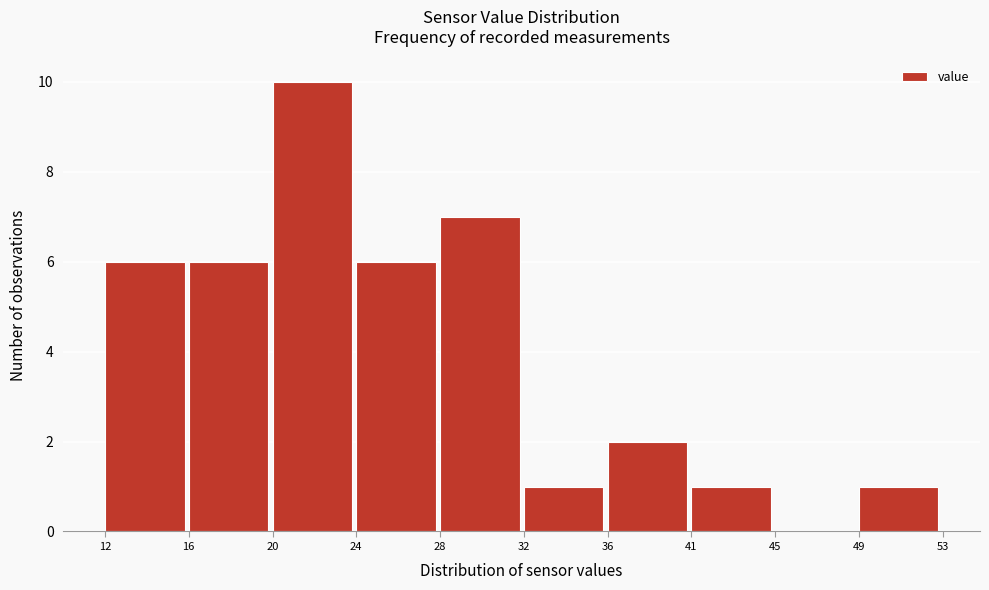

Reading right to left, list all the values displayed in this chart.

49=1	45=0	41=1	36=2	32=1	28=7	24=6	20=10	16=6	12=6